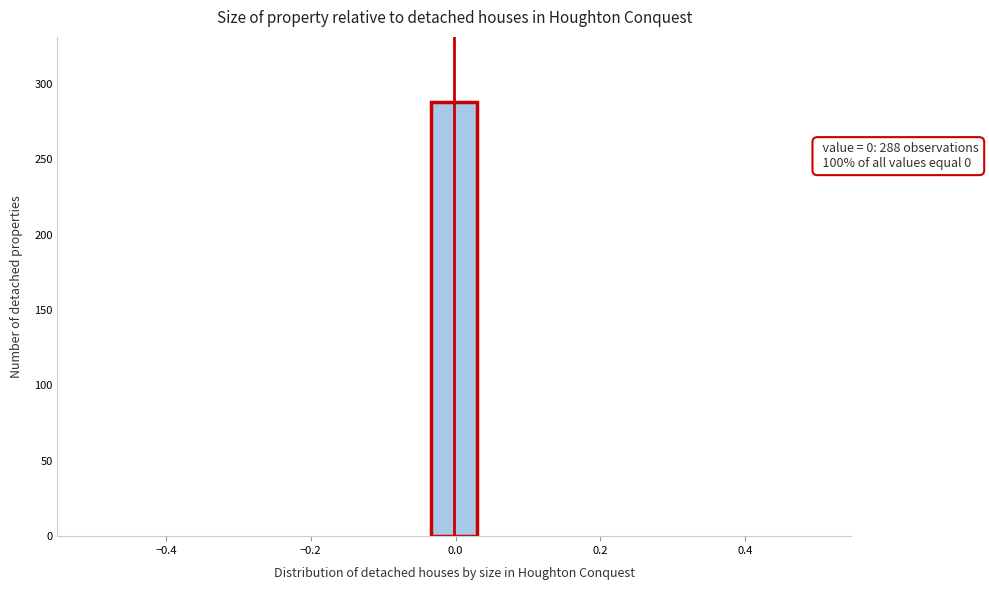

Read against the x-axis, roughly where is the centre of the tallest bar?

0.00